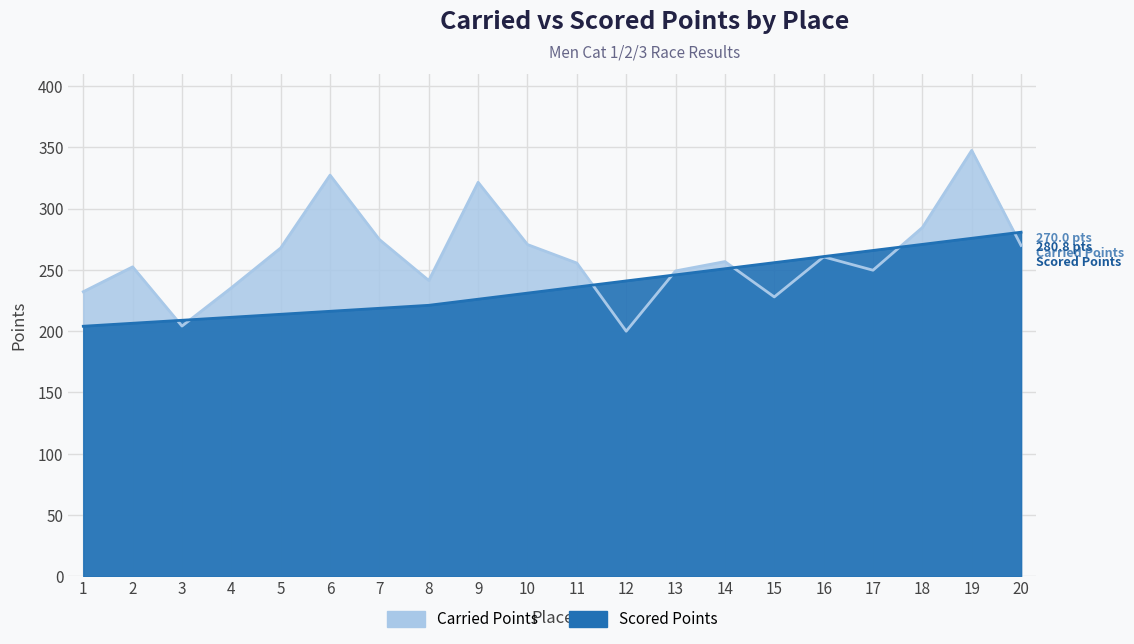

What are all the series names shown in the legend?

Carried Points, Scored Points